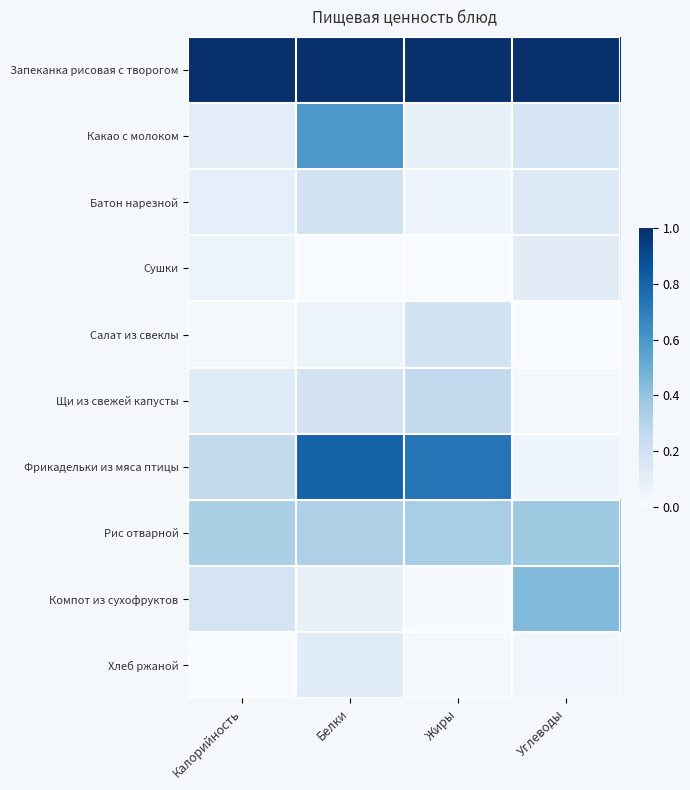

What is the total value across all series at Жиры?

2.7